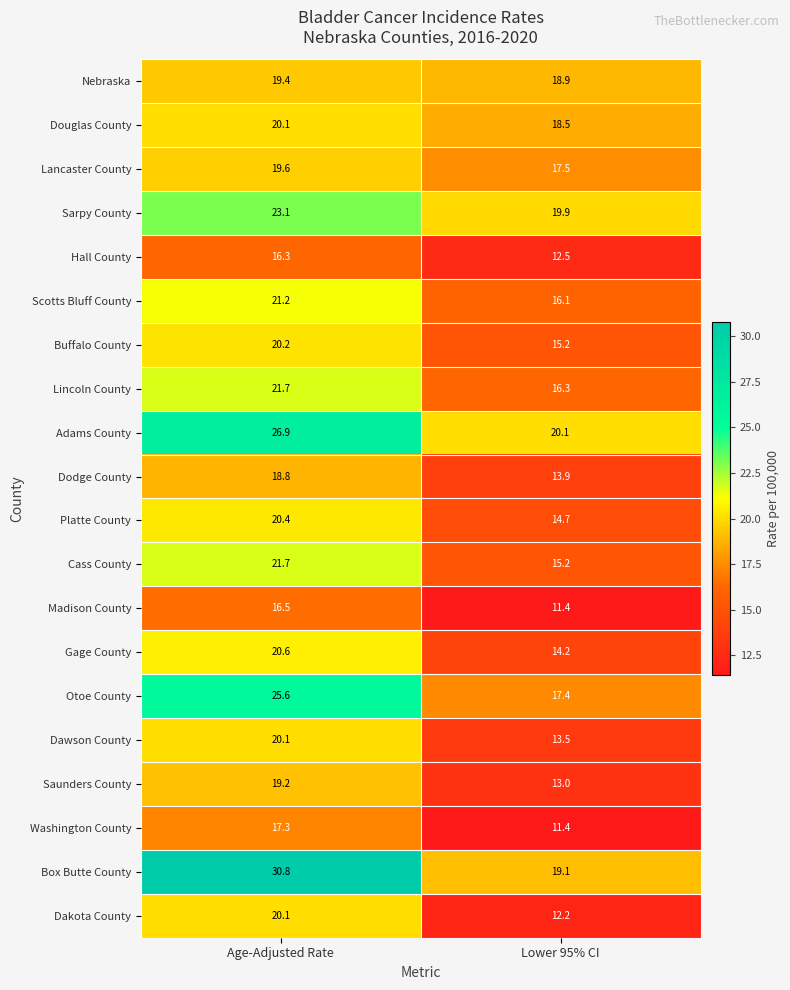

What is the average value of the Gage County series?

17.4